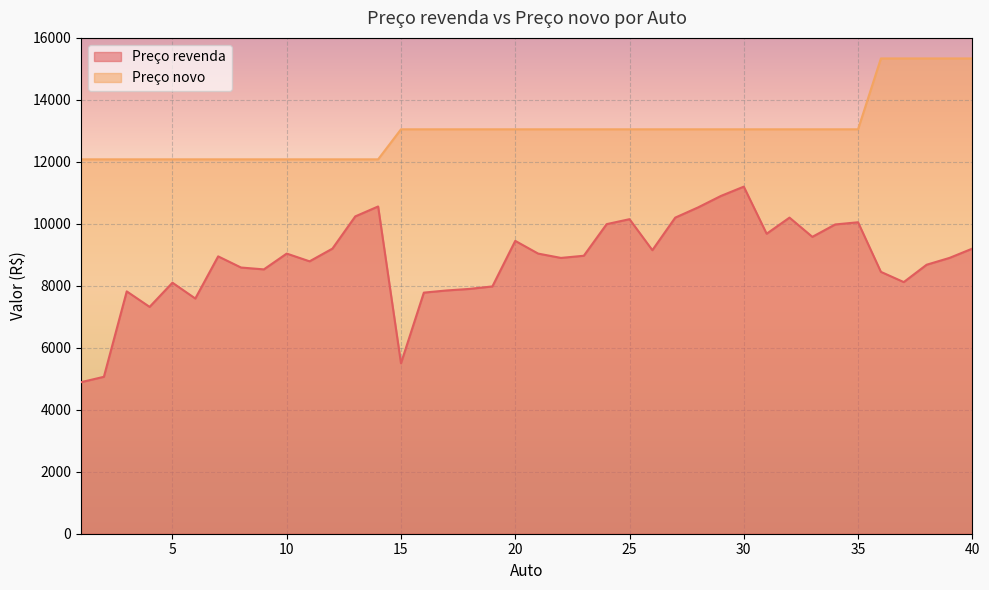

Reading left to right, what are all the values shown in this chart?

Preço revenda: 4890	5064	7820	7320	8100	7590	8950	8590	8530	9040	8790	9200	10240	10560	5500	7780	7850	7900	7980	9450	9040	8900	8970	9990	10150	9150	10200	10530	10900	11200	9680	10200	9580	9980	10050	8450	8120	8680	8900	9200
Preço novo: 12081	12081	12081	12081	12081	12081	12081	12081	12081	12081	12081	12081	12081	12081	13050	13050	13050	13050	13050	13050	13050	13050	13050	13050	13050	13050	13050	13050	13050	13050	13050	13050	13050	13050	13050	15337	15337	15337	15337	15337